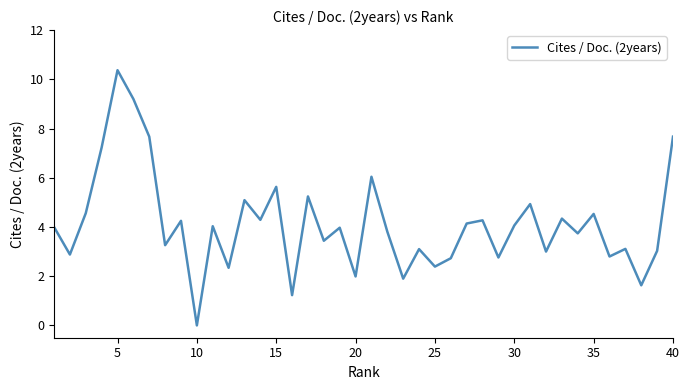

What is the difference between the maximum and minimum values?

10.4